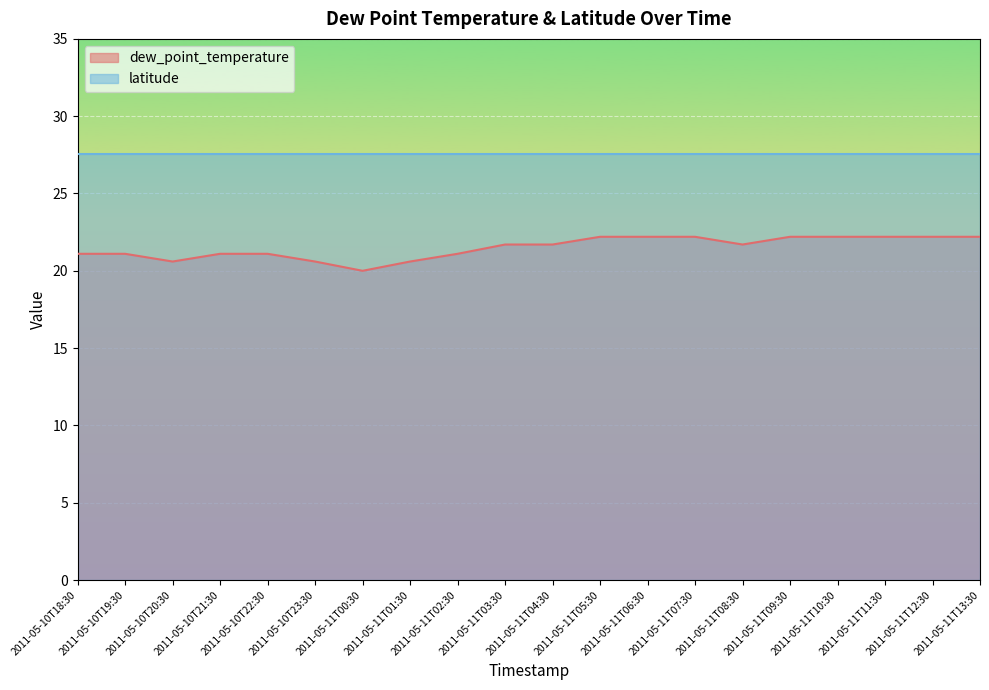

What is the difference between the maximum and minimum values in the dew_point_temperature series?

2.2